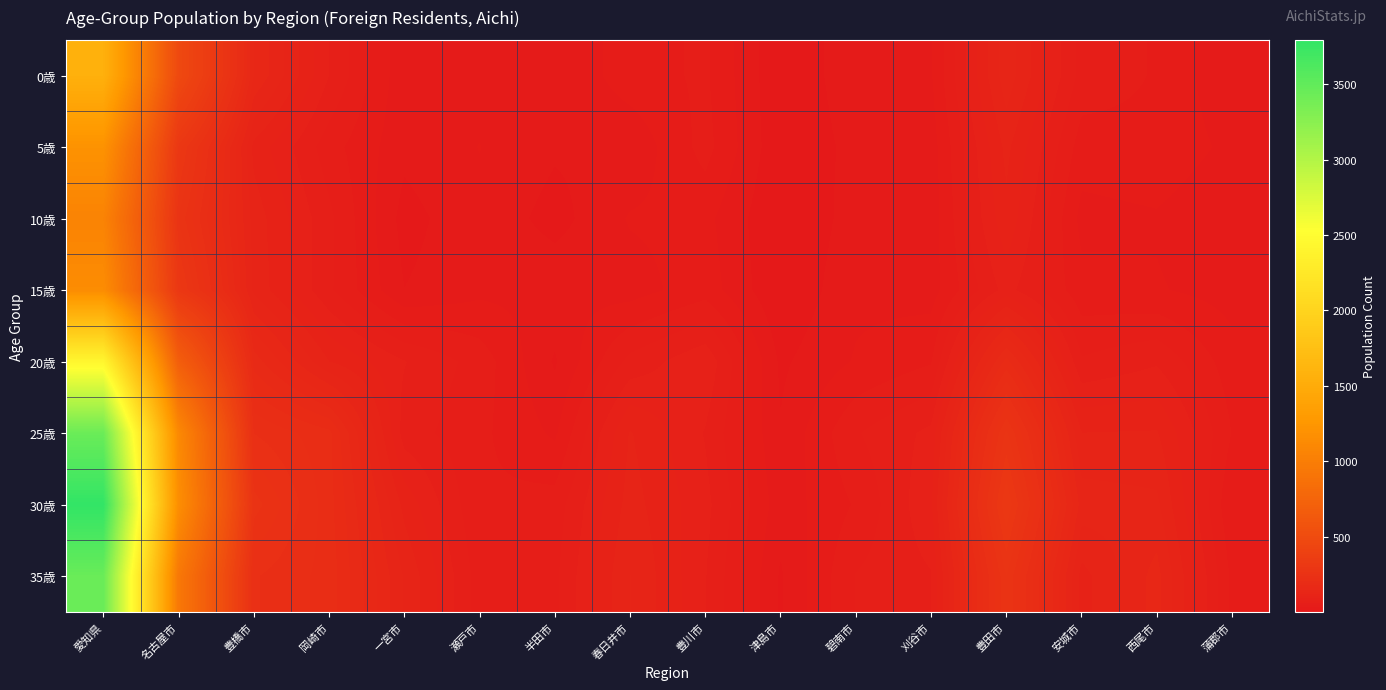

Count the number of categories in the chart.

16